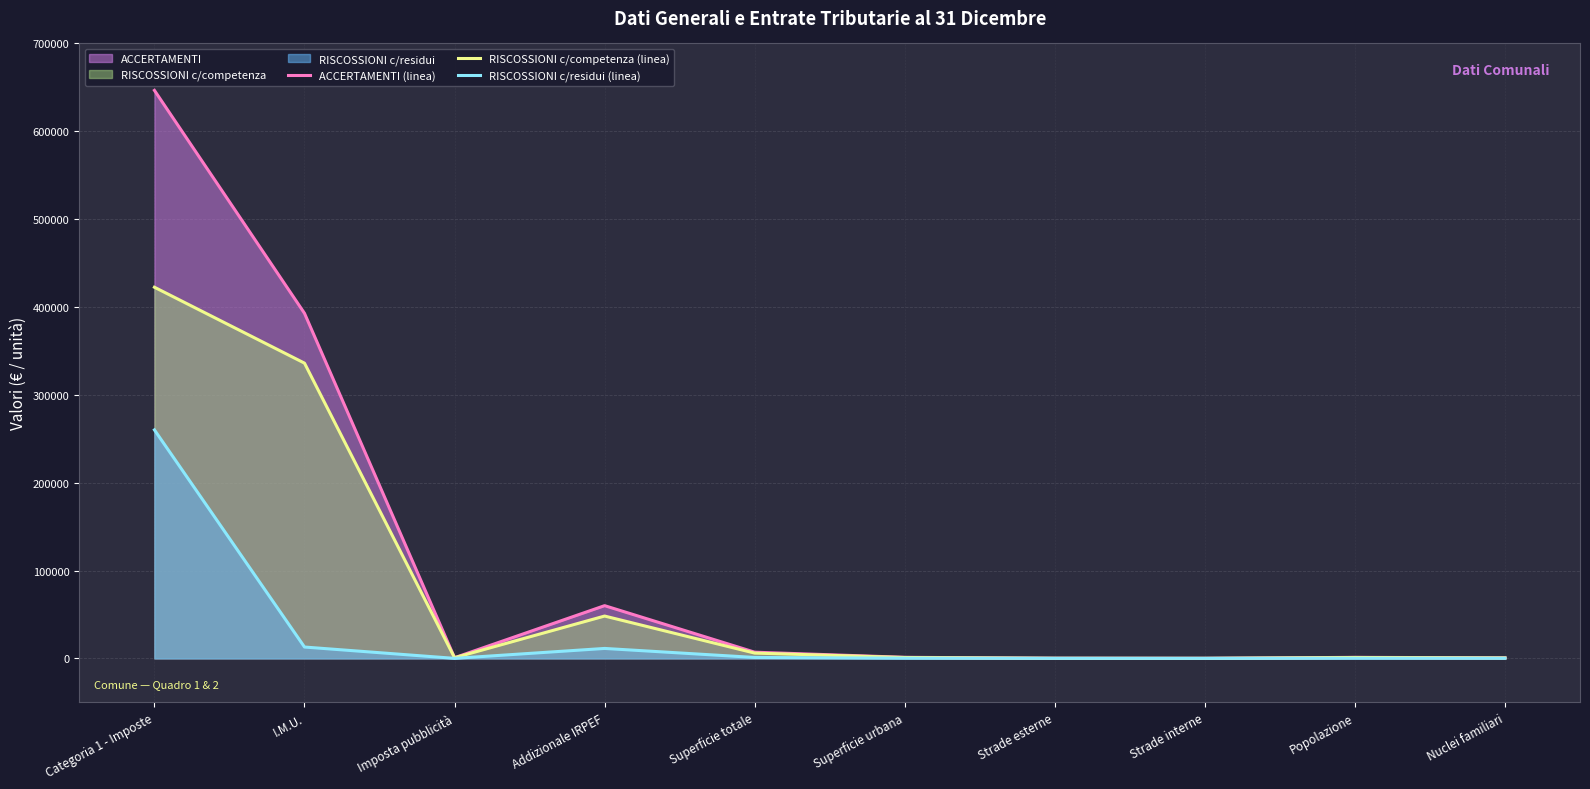

Which series has the largest range (max minus min)?

ACCERTAMENTI (linea)